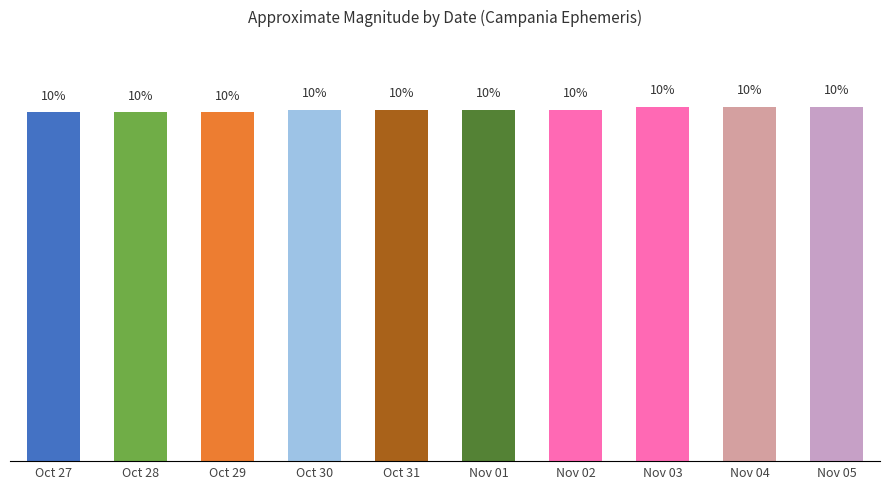

What is the label of the 5th bar from the left?

Oct 31